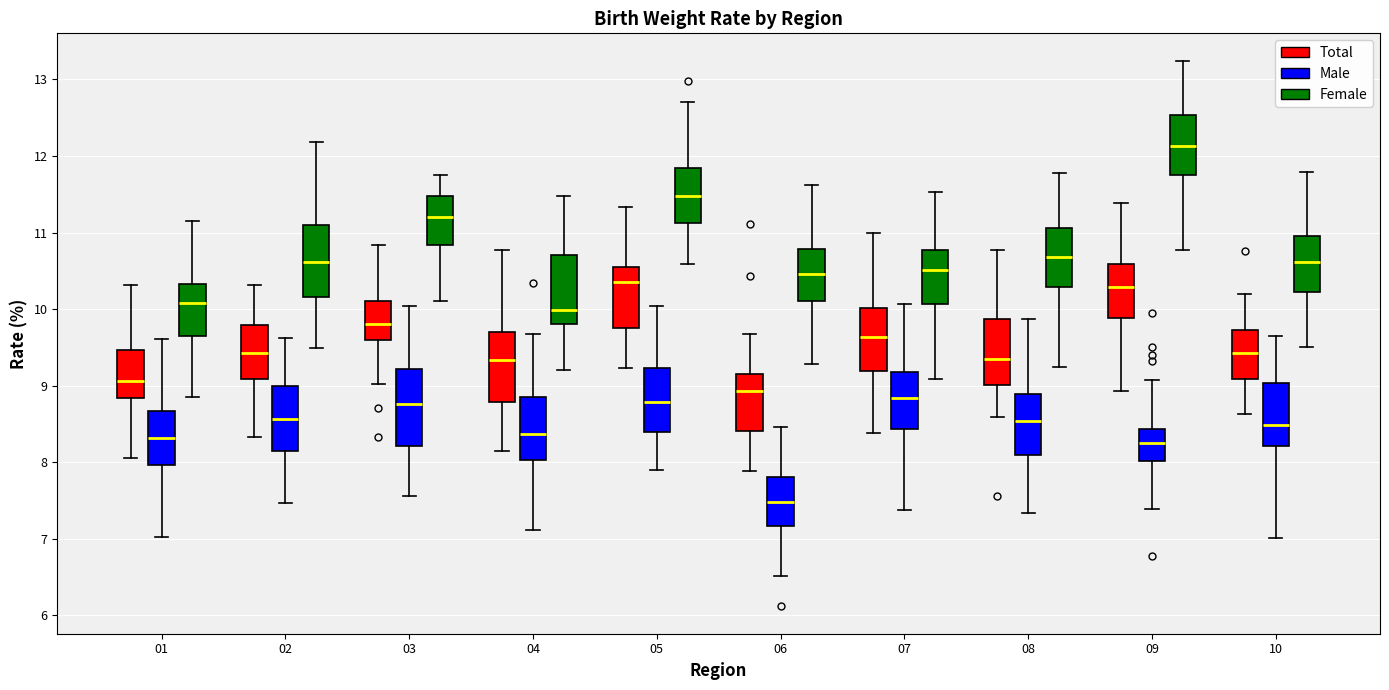

Which box has the lowest median line?

06 (Male)